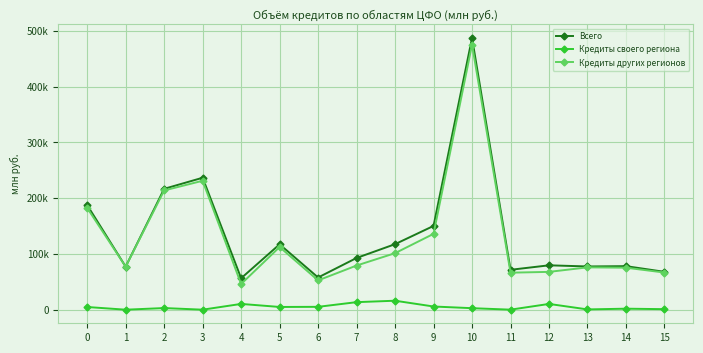

What is the minimum value for Кредиты других регионов?

45996